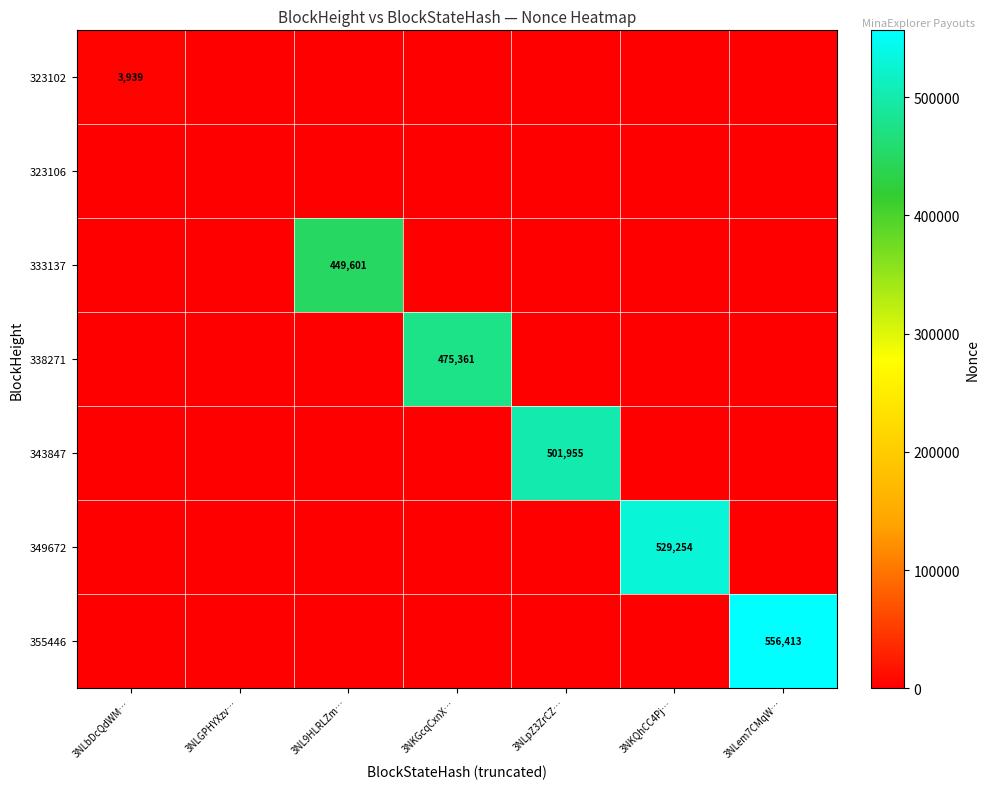

Is it true that 349672 equals 299458 at 3NKQhCC4Pj…?

False